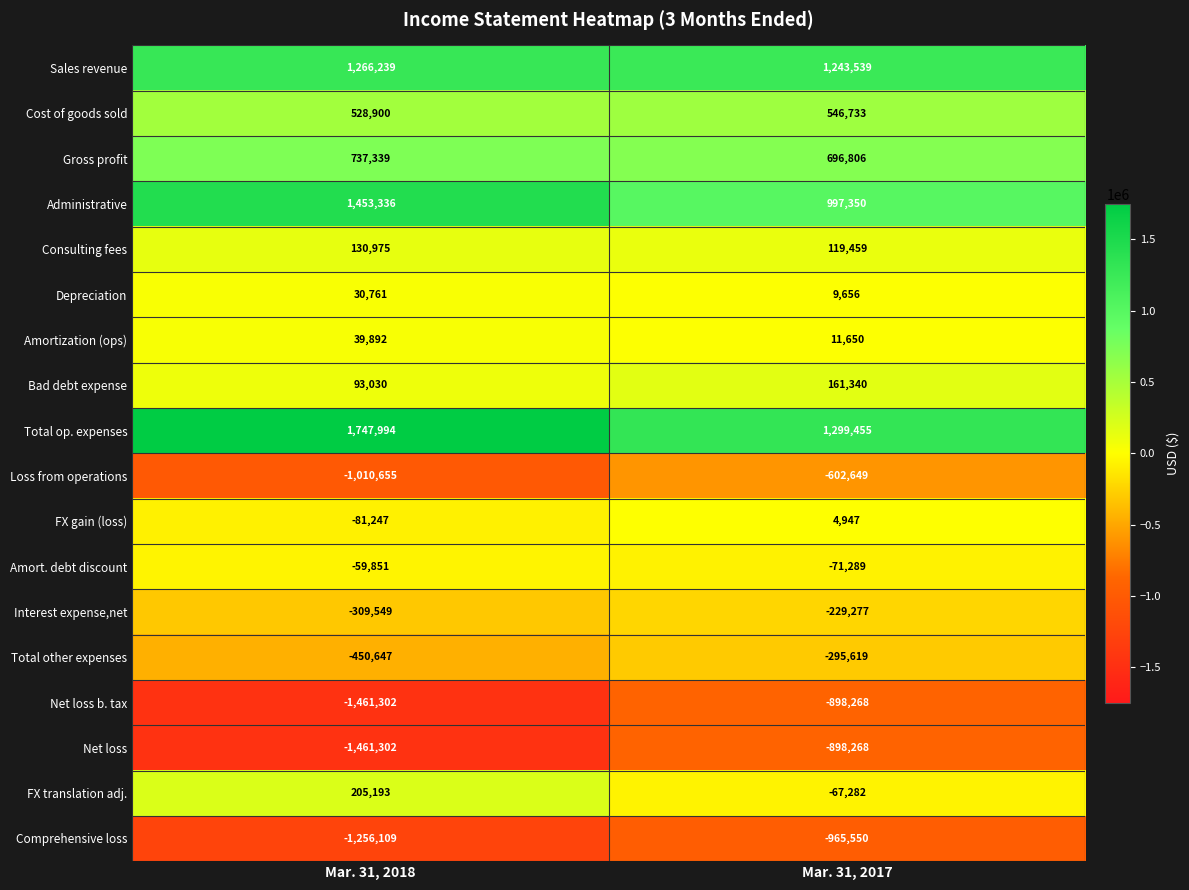

Read the Interest expense,net value at Mar. 31, 2018.

-309549